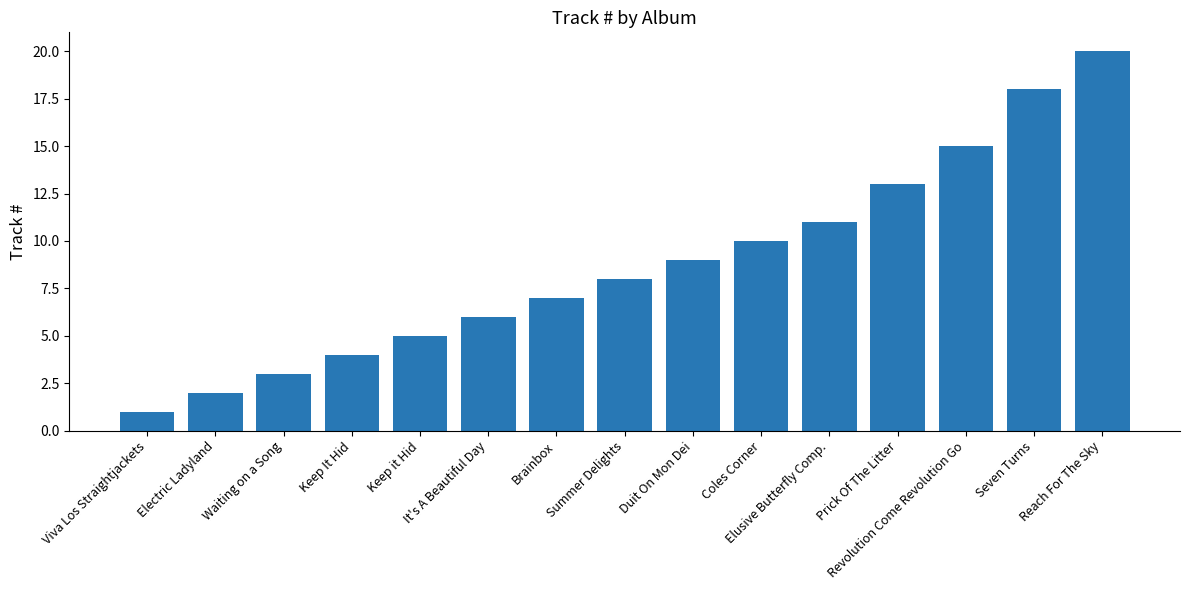

How many series are shown in this chart?

1